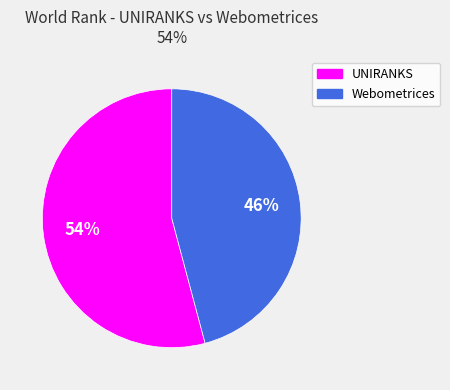

Is the sum of Webometrices and UNIRANKS greater than half?

Yes